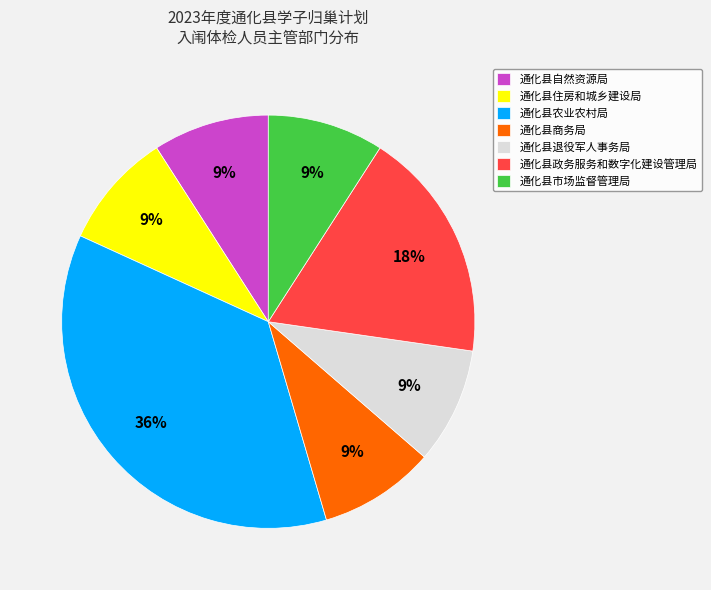

To the nearest percent, what is the difference between the largest and smallest slice percentages?

27%